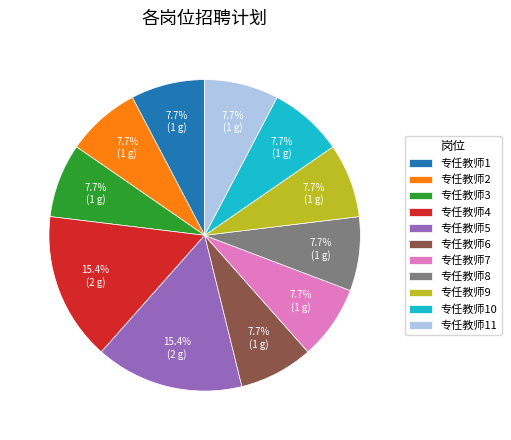

Is there any slice that represents more than half of the pie?

No